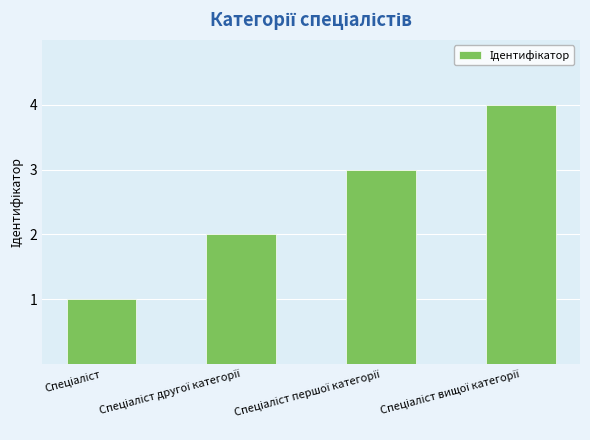

What is the smallest value displayed?

1